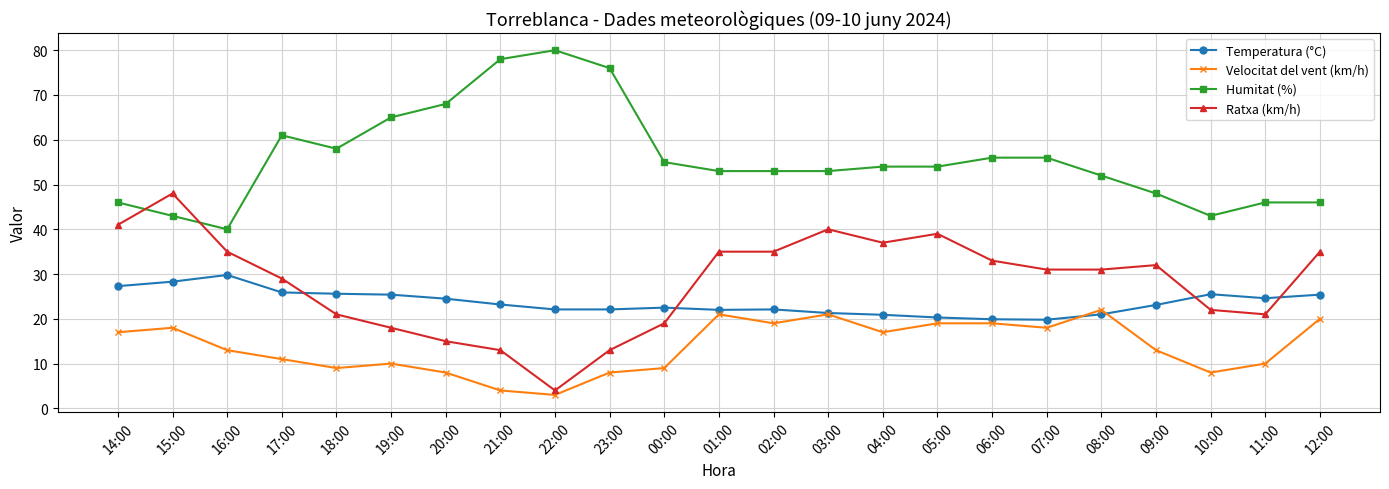

Rank the series by their maximum value, from lowest to highest.

Velocitat del vent (km/h), Temperatura (°C), Ratxa (km/h), Humitat (%)